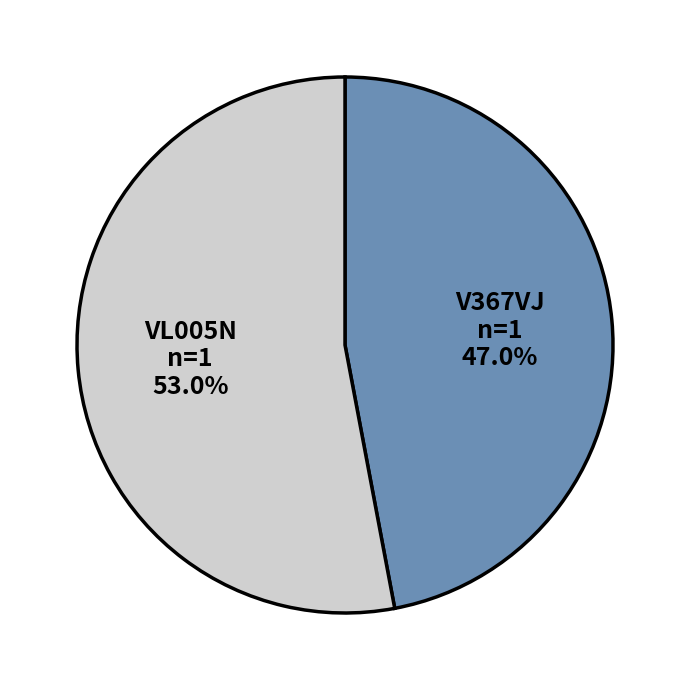

Is there any slice that represents more than half of the pie?

Yes